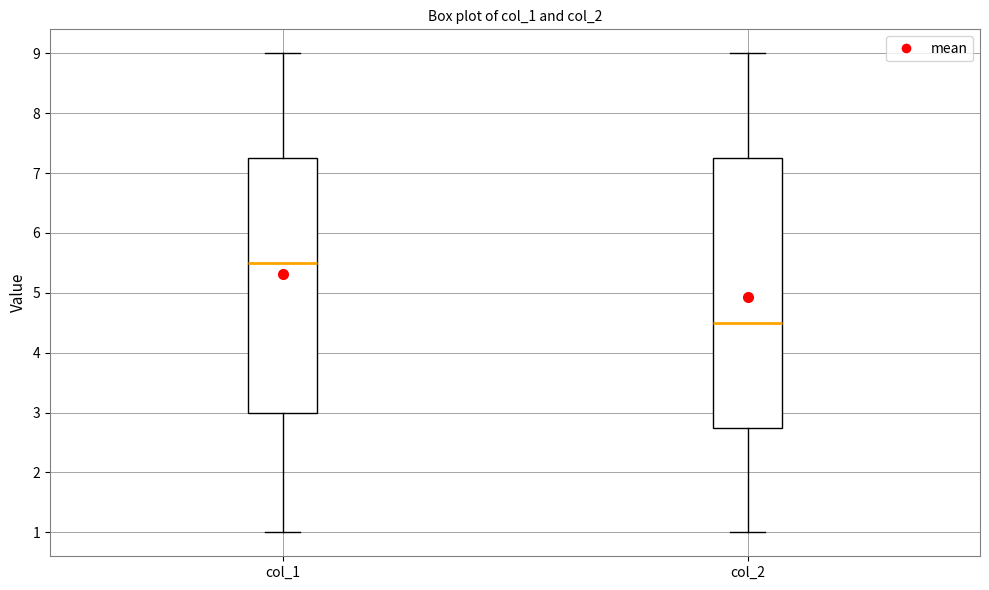

Reading left to right, read every box against the y-axis: the position of its median line, the range the box covers, and the ends of its whiskers. The values are not printed on the chart, so give them approximately, as read against the axis.

col_1: median 5.5, box 3.0 to 7.3, whiskers 1.0 to 9.0
col_2: median 4.5, box 2.8 to 7.3, whiskers 1.0 to 9.0